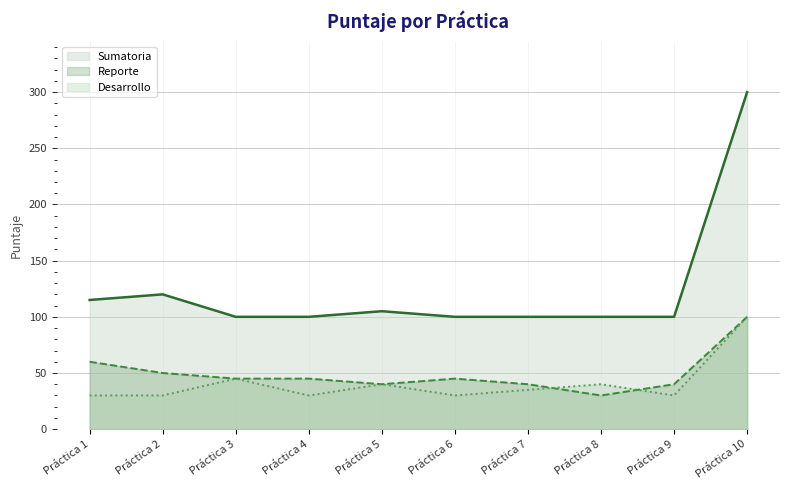

Read the Reporte value at Práctica 6, to the nearest 10.

40